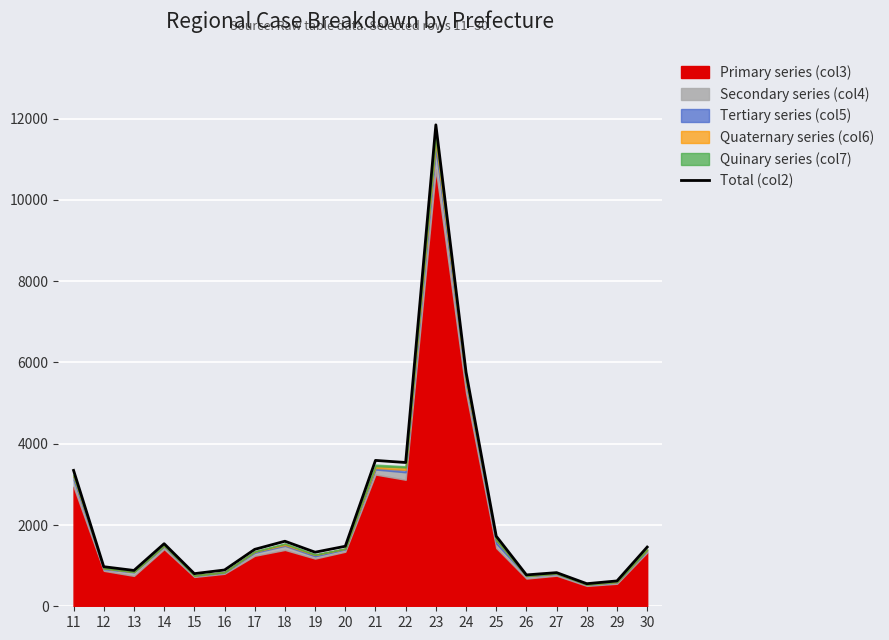

List the labels in order of value, smallest first.

28, 29, 26, 15, 27, 13, 16, 12, 19, 17, 30, 20, 14, 18, 25, 11, 22, 21, 24, 23